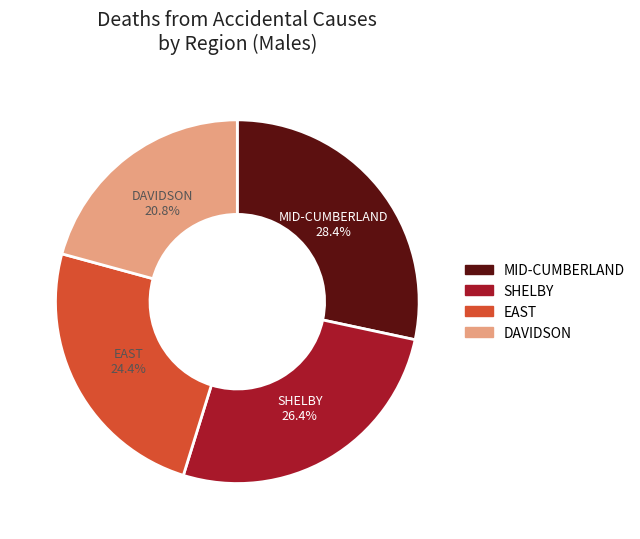

Is there any slice that represents more than half of the pie?

No